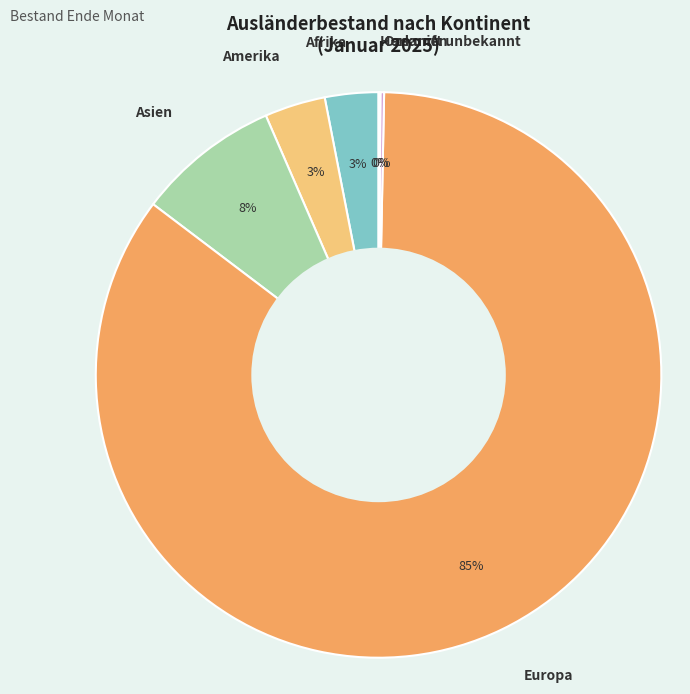

Combined, do Afrika and Asien account for over 50%?

No